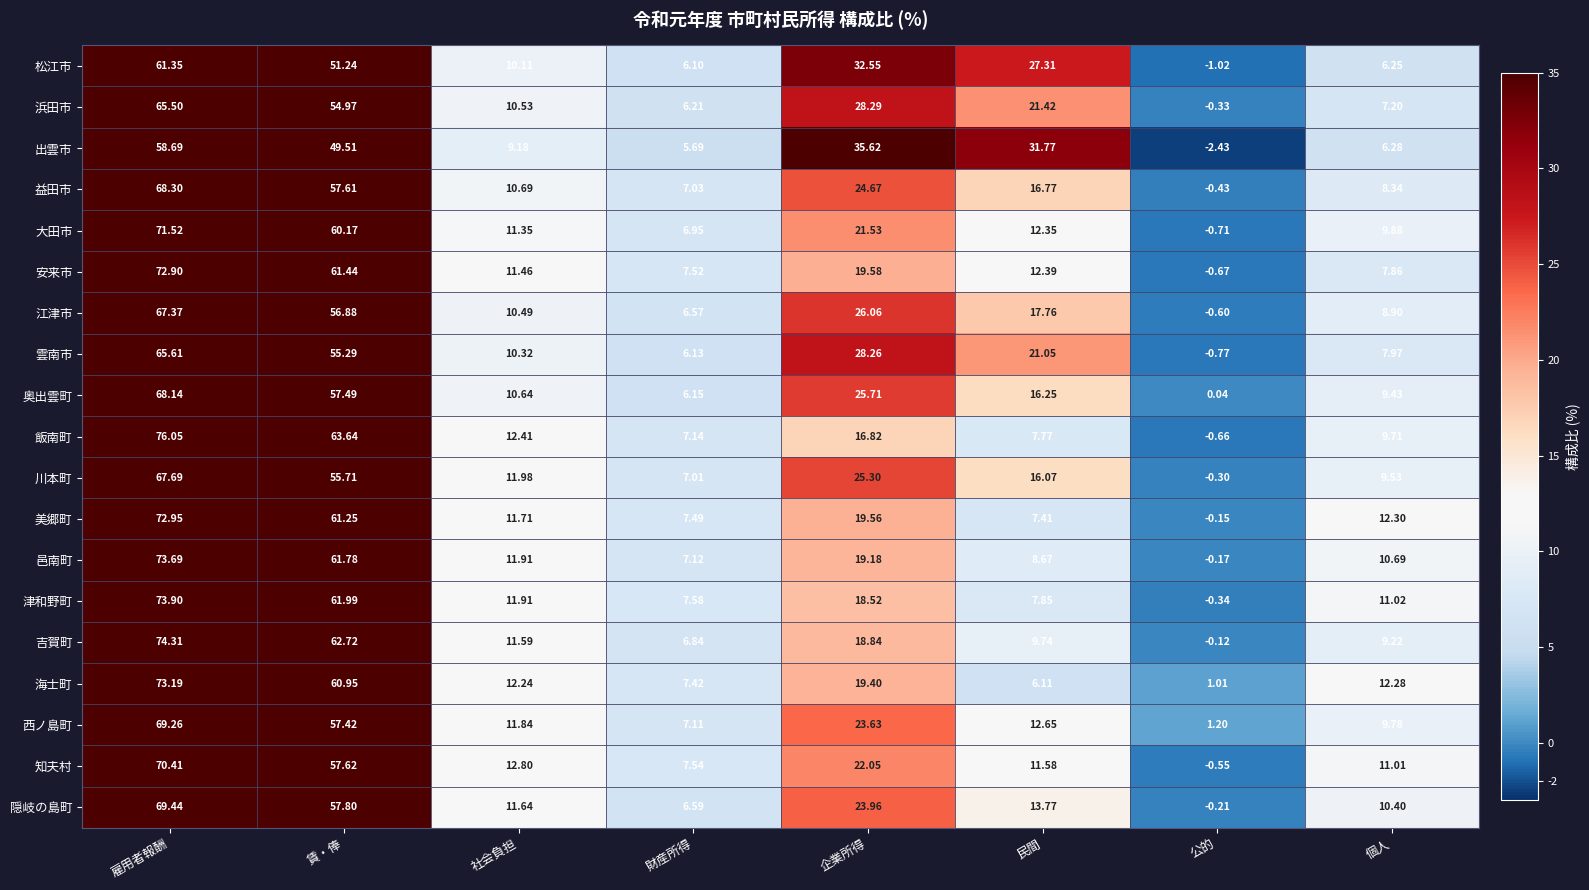

Where does the 雲南市 series first go above 21?

雇用者報酬